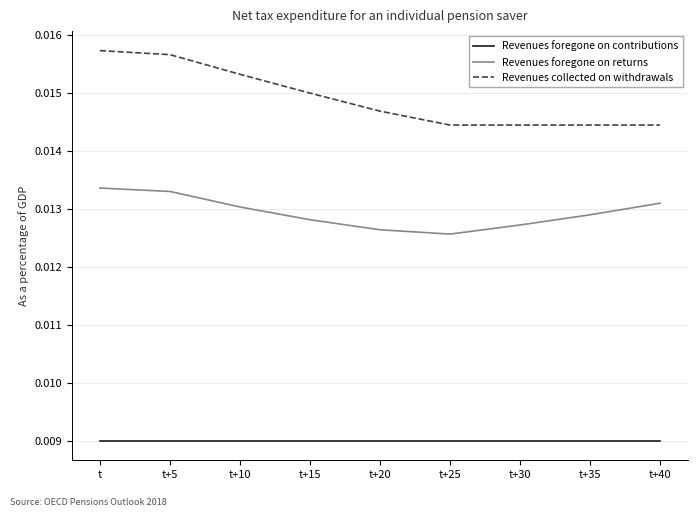

What position from the left is t+5?

2